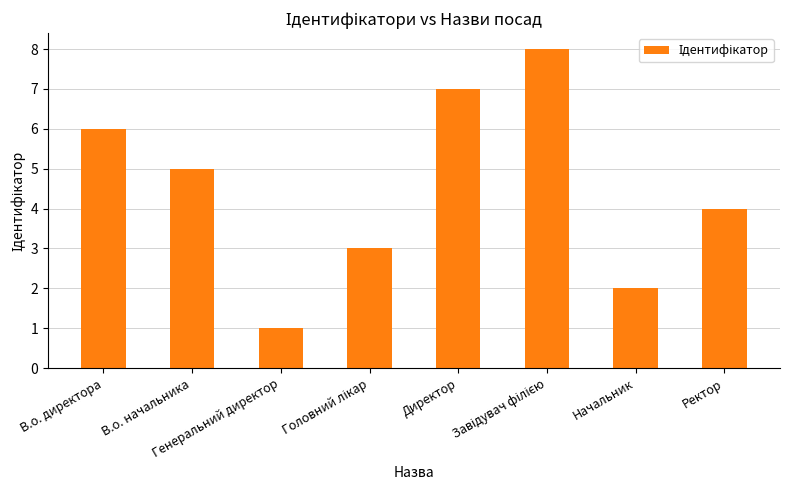

Does the chart contain any negative values?

No